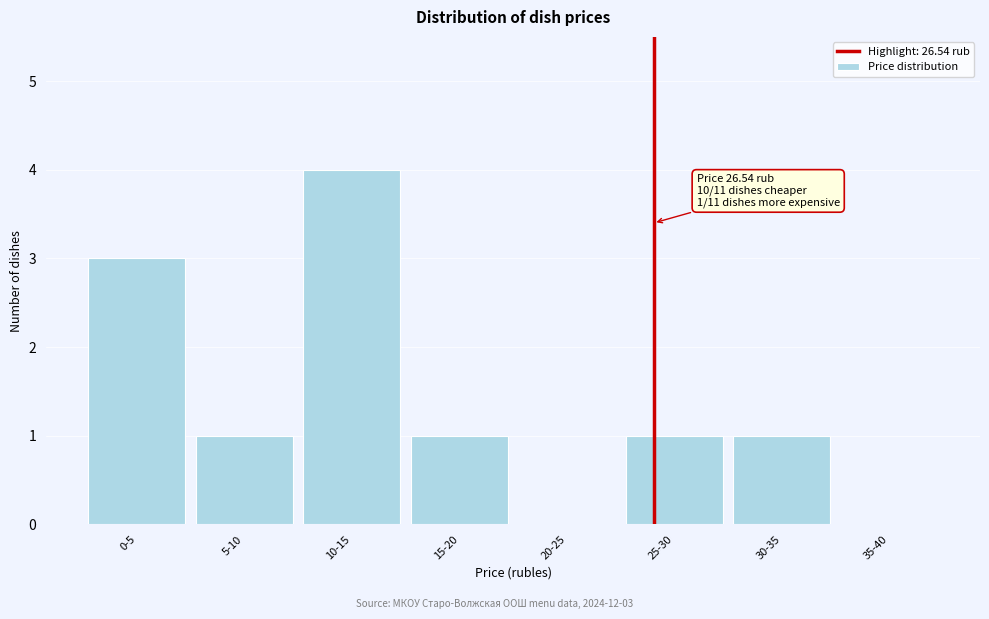

Reading left to right, transcribe all the data shown in this chart.

0-5=3	5-10=1	10-15=4	15-20=1	20-25=0	25-30=1	30-35=1	35-40=0